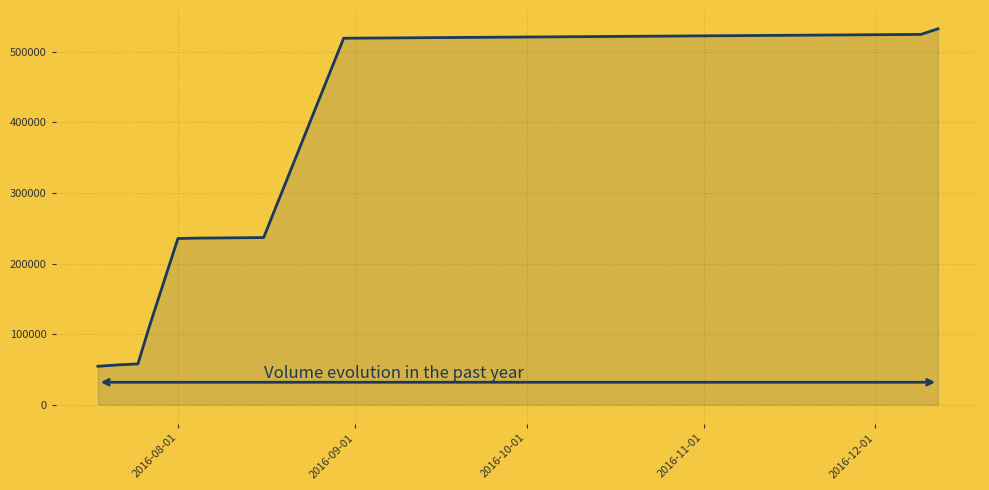

What is the greatest value displayed?

532745.0